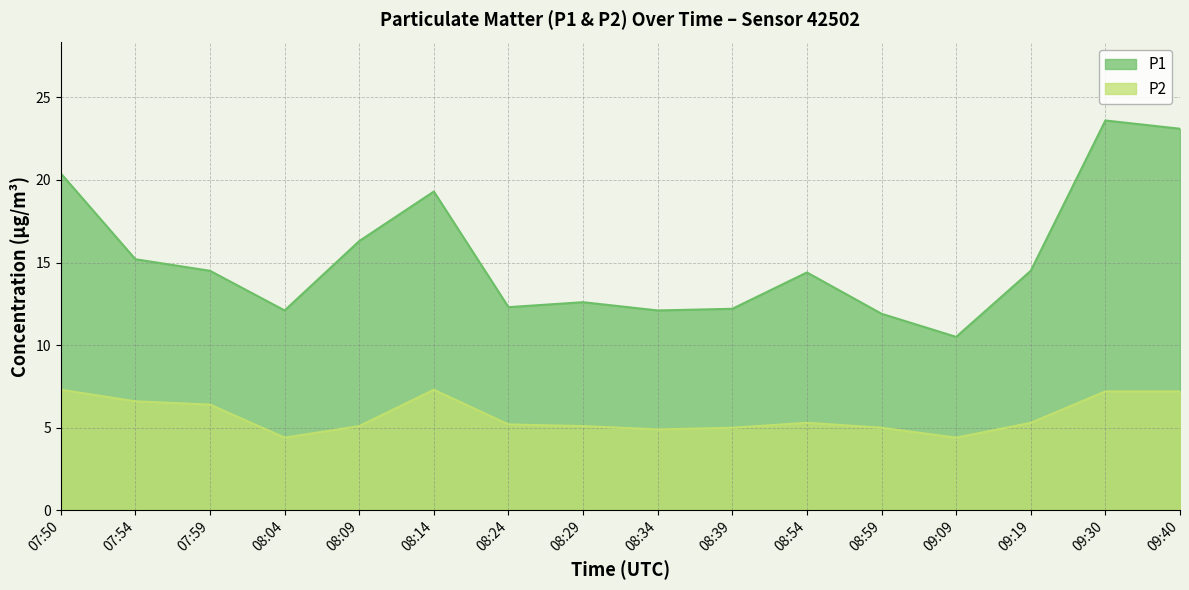

What is the sum of all P2 values?

91.7